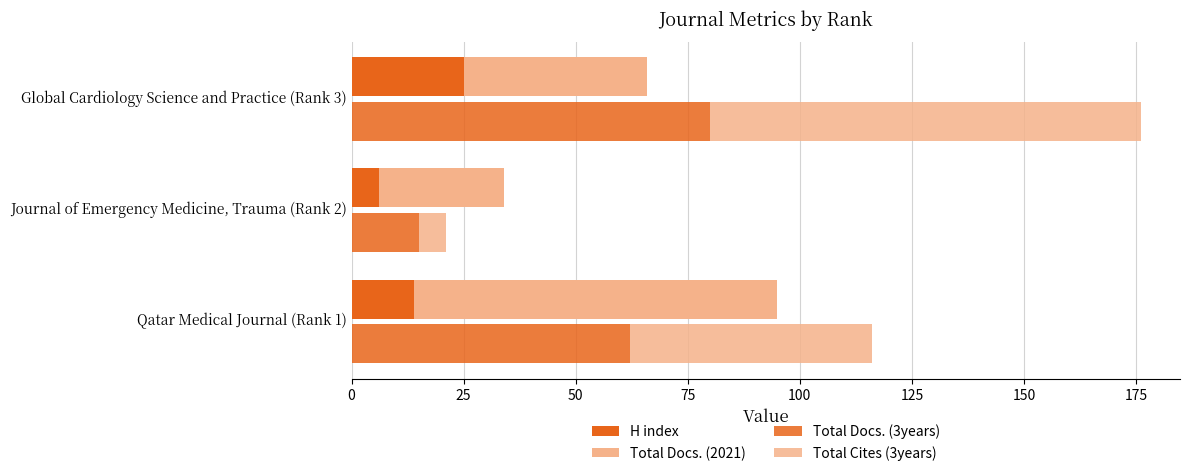

Which series changed the most between Qatar Medical Journal (Rank 1) and Journal of Emergency Medicine, Trauma (Rank 2)?

Total Docs. (2021)